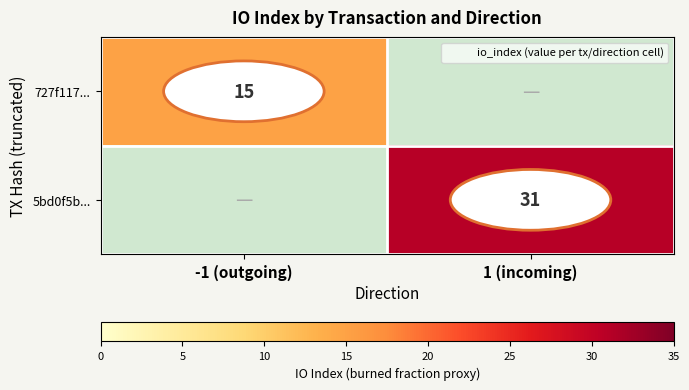

At 1 (incoming), list the series in order from largest to smallest.

727f117..., 5bd0f5b...